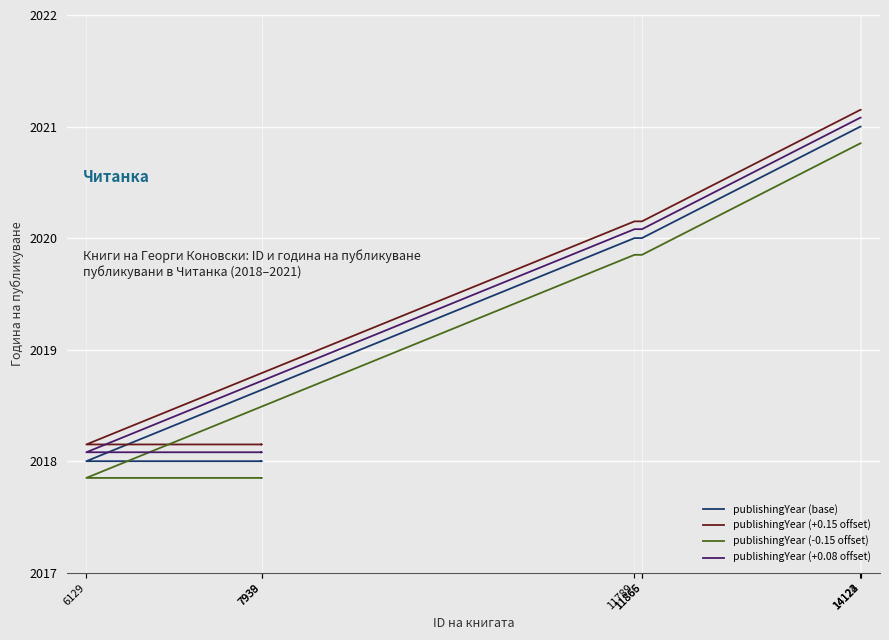

What is the label of the 7th point from the left?

14122